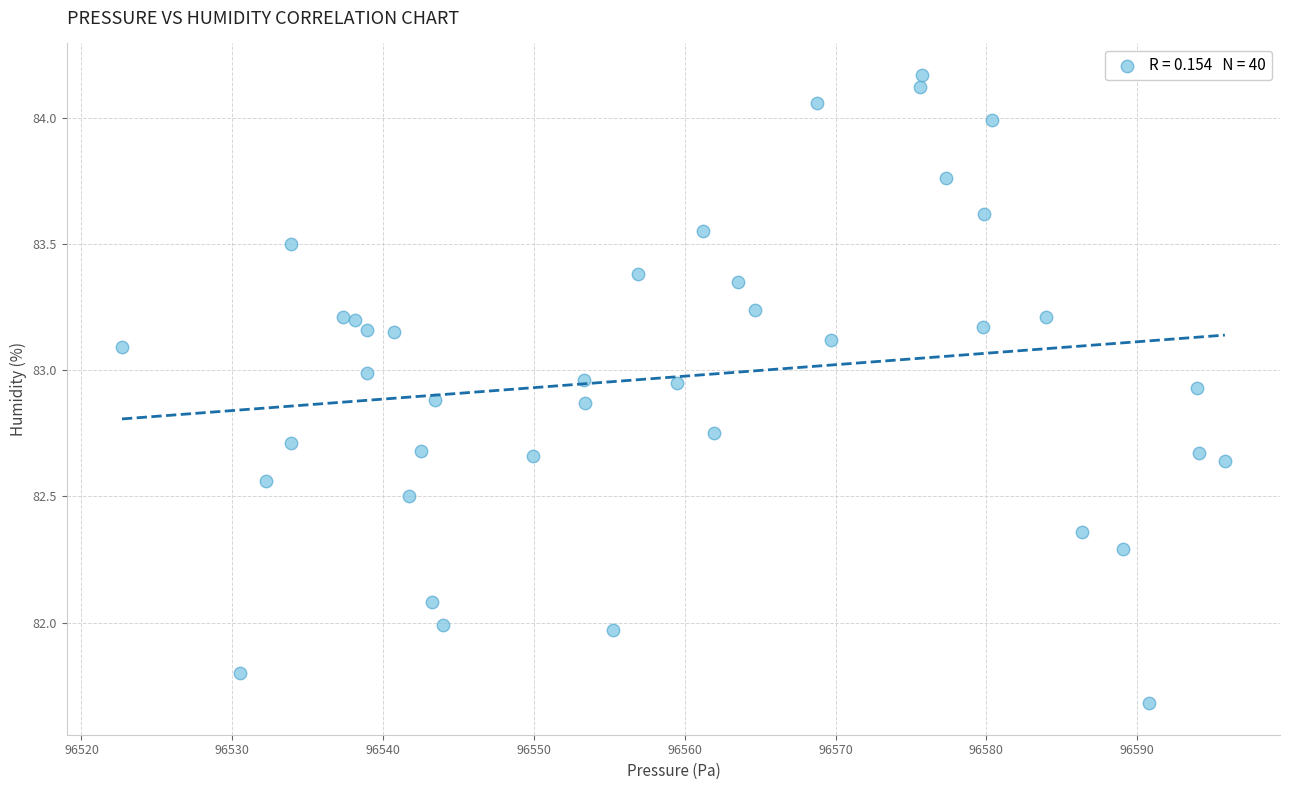

What is the range of Y values (max minus min)?

2.5